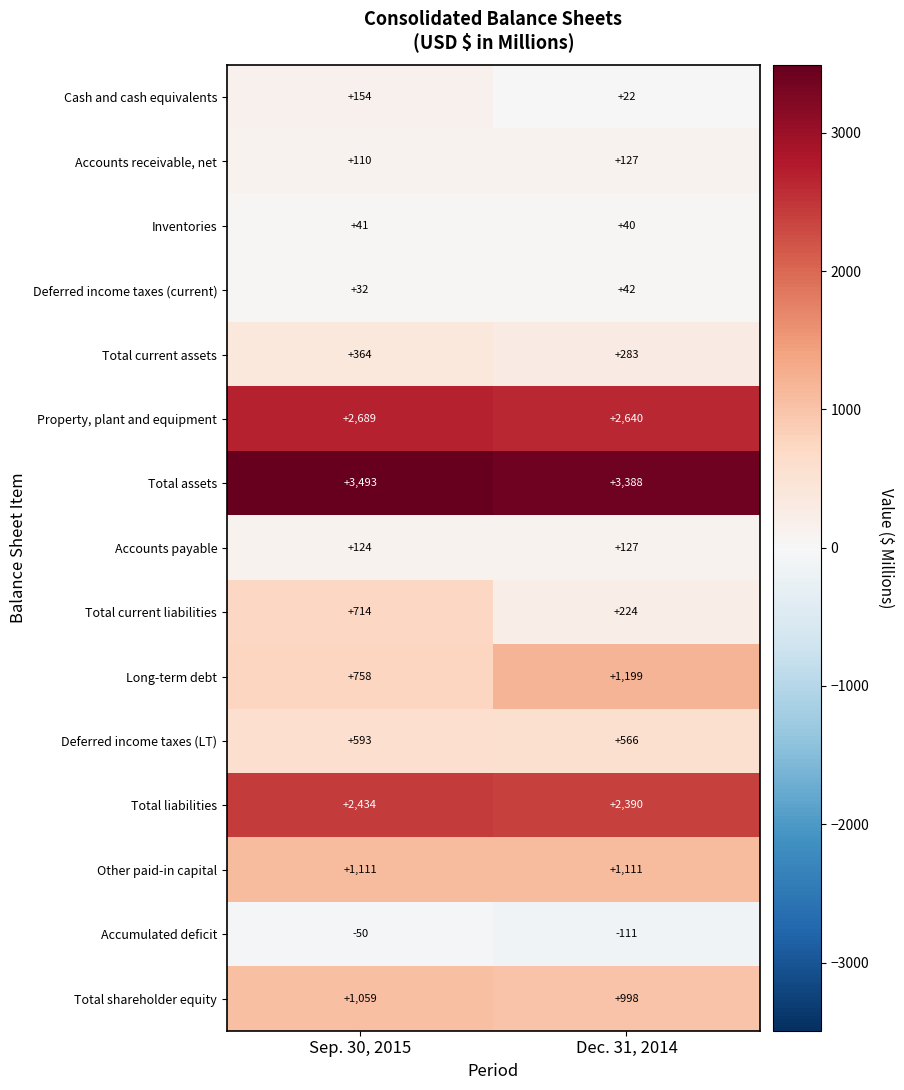

What is the smallest value displayed?

-111